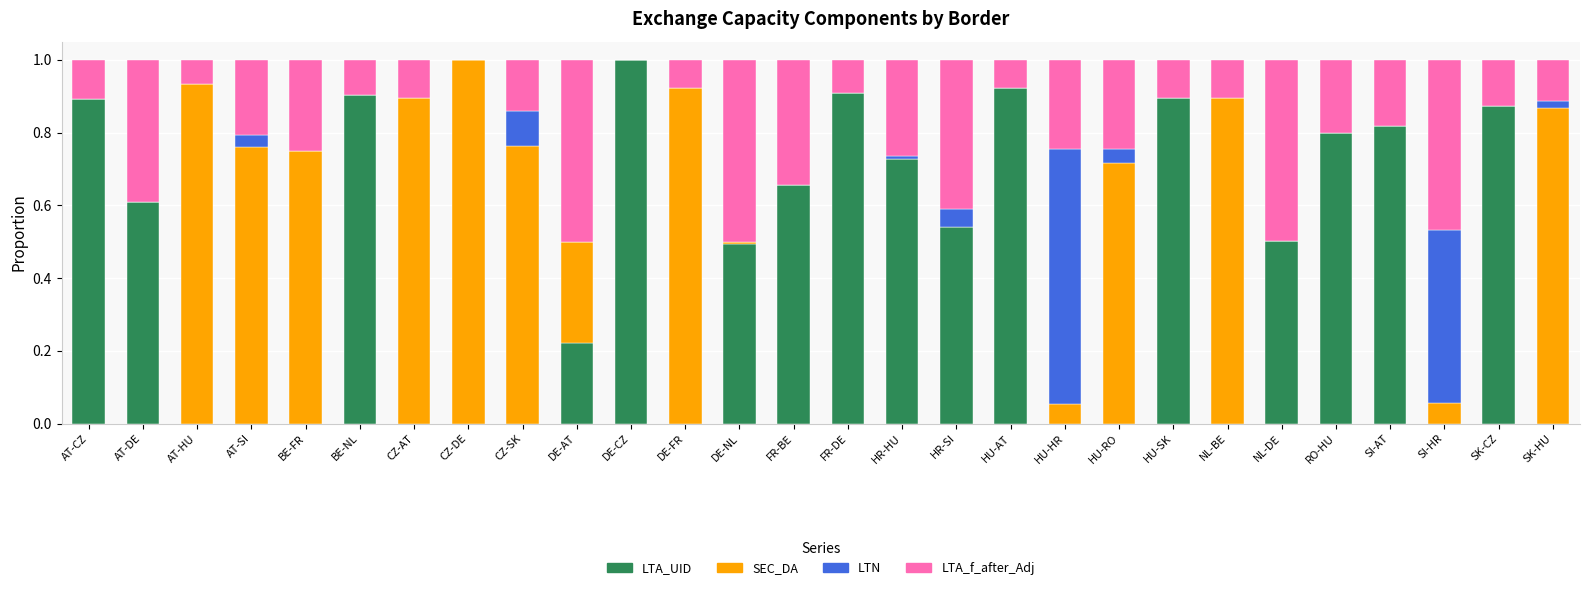

What are all the series names shown in the legend?

LTA_UID, SEC_DA, LTN, LTA_f_after_Adj